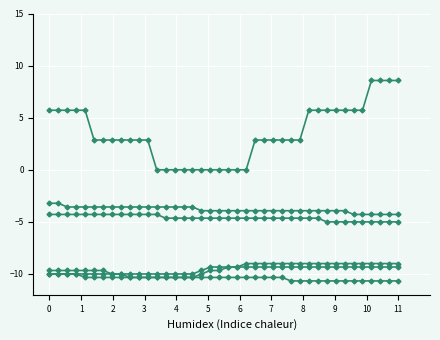

How many lines are shown in the chart?

6